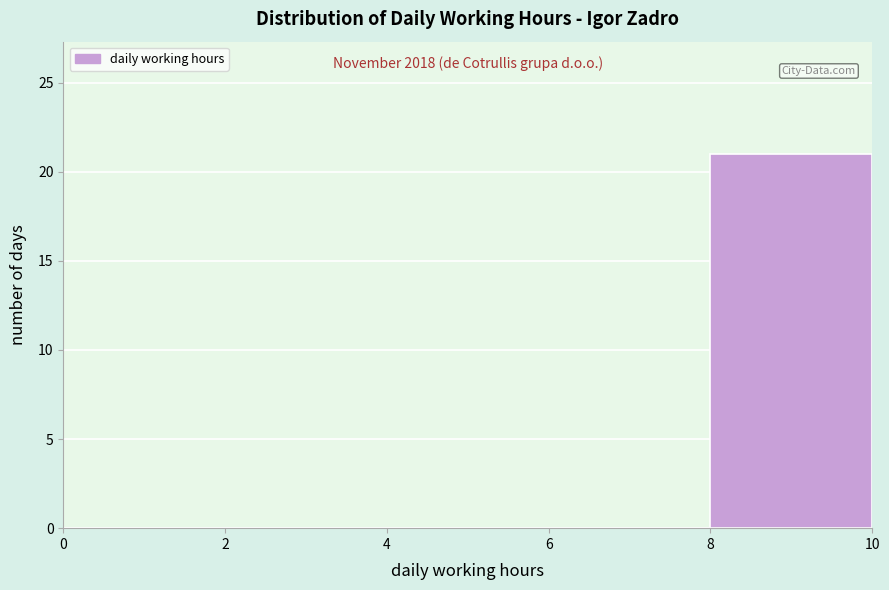

Over which range of the x-axis is the bar tallest?

8 to 10